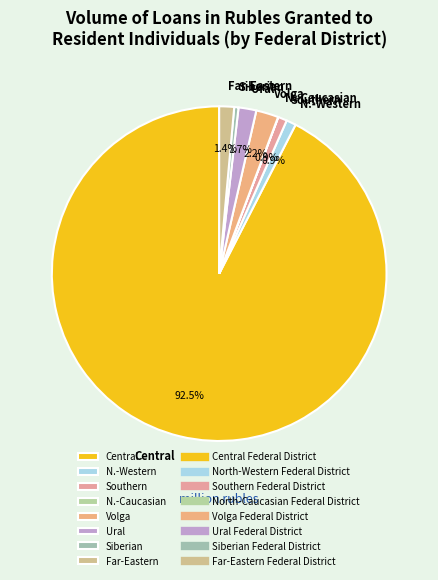

Combined, do N.-Western and Central account for over 50%?

Yes